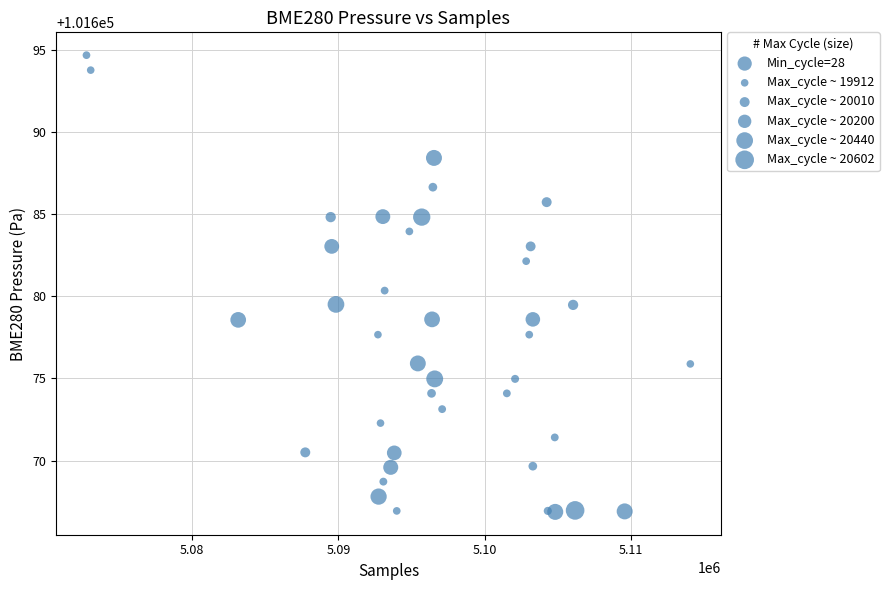

What is the range of Y values (max minus min)?

27.8